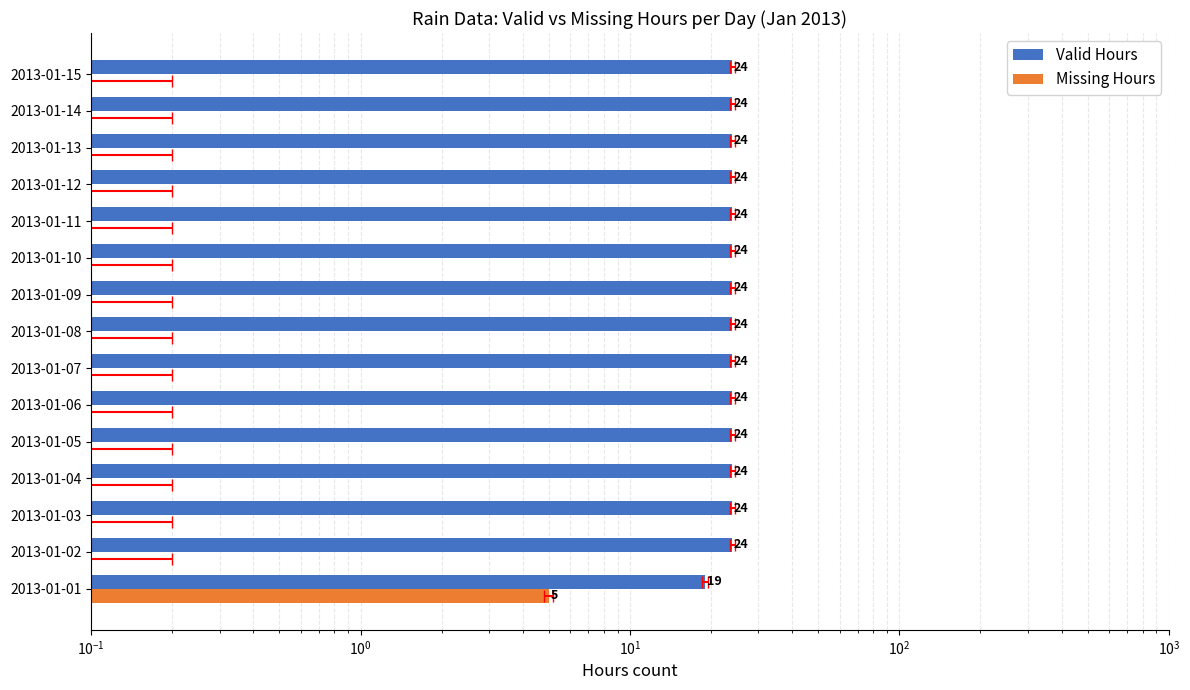

Which has a higher value, 2013-01-03 or 2013-01-02?

2013-01-03